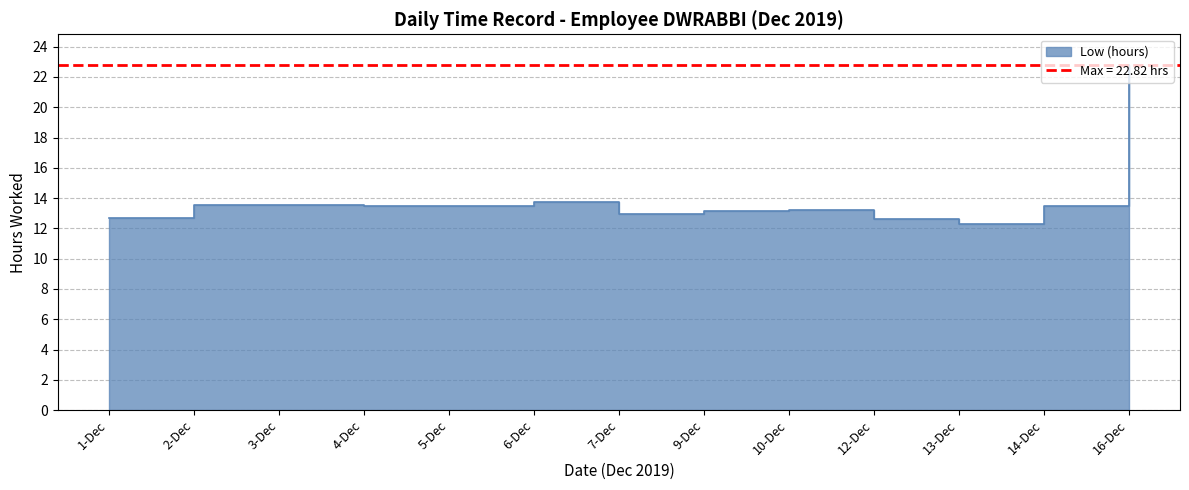

The chart shows a value of 12.7 at 12-Dec. True or false?

True